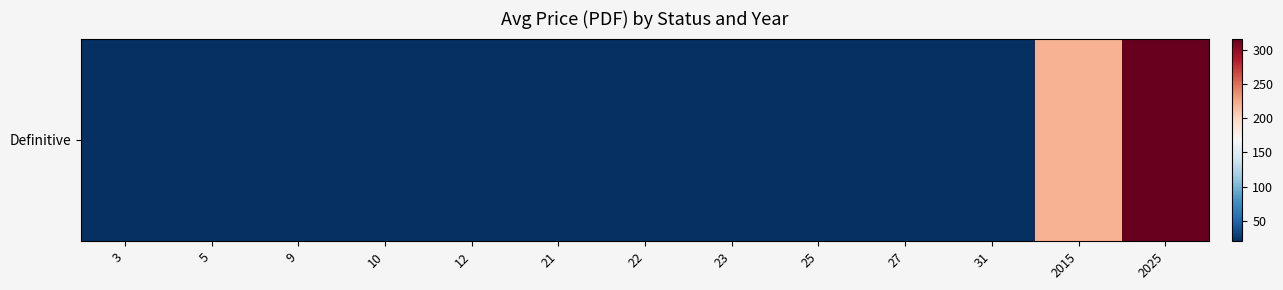

List the labels in order of value, largest first.

2025, 2015, 3, 5, 9, 10, 12, 21, 22, 23, 25, 27, 31